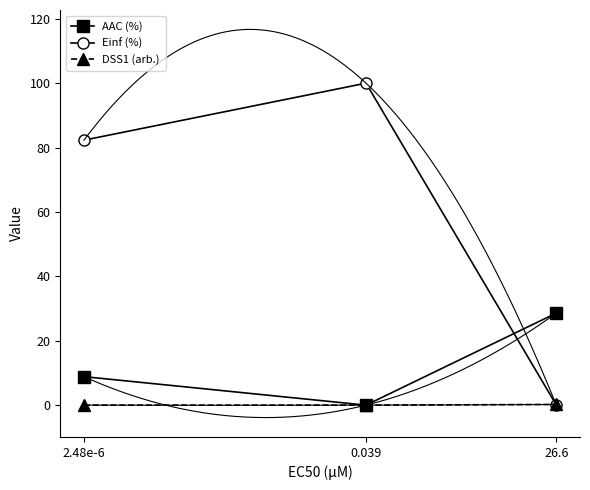

Which series has the widest spread of values?

Einf (%)